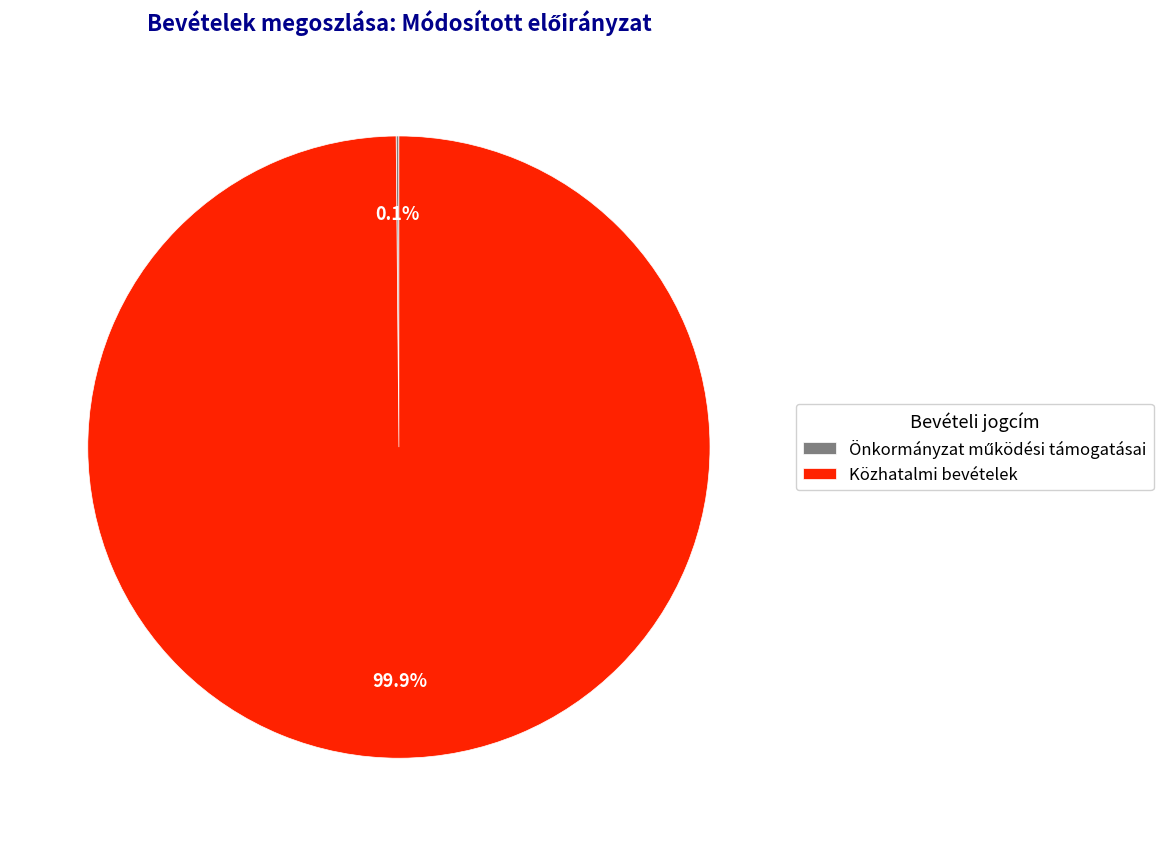

Is Közhatalmi bevételek the majority of the pie?

Yes